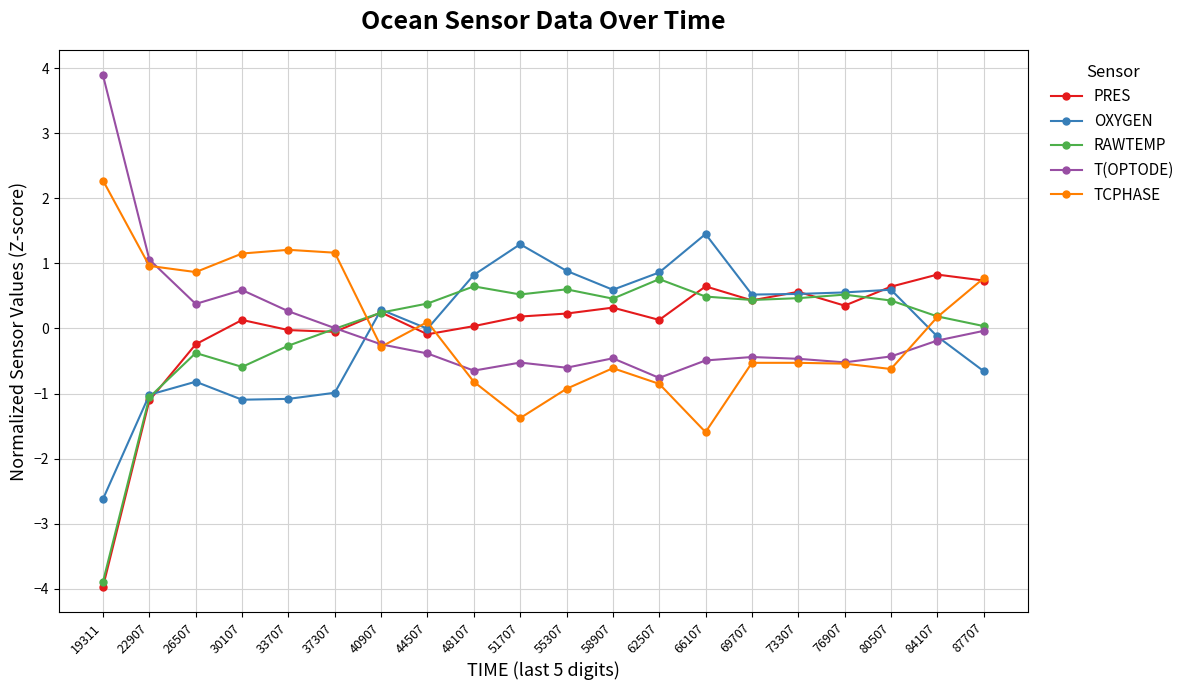

Which series ends up on top after the final intersection of T(OPTODE) and TCPHASE?

TCPHASE